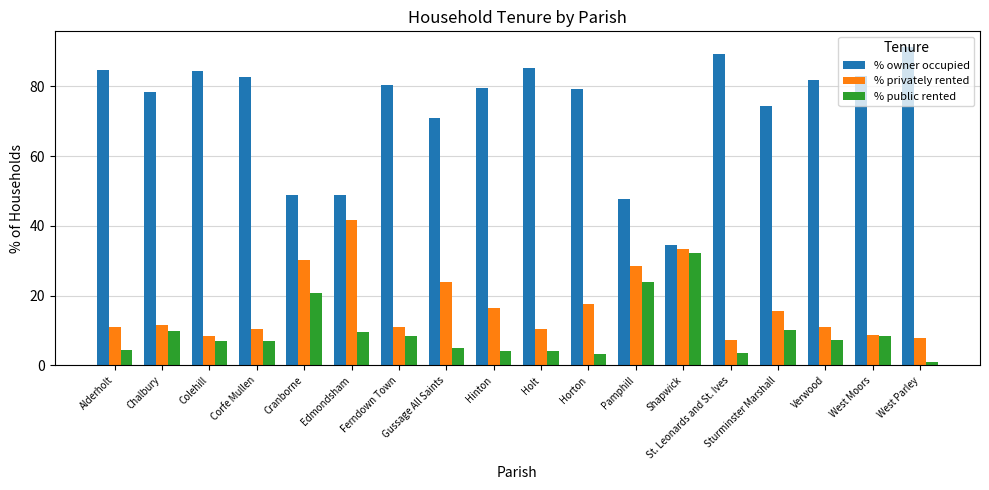

Is it true that % owner occupied equals 130.8 at Ferndown Town?

False